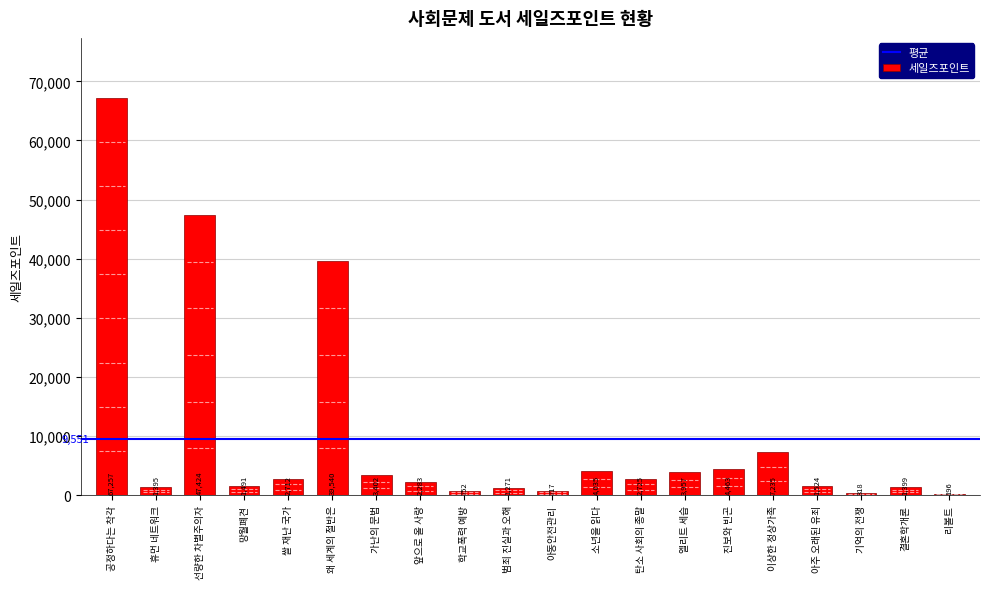

Reading right to left, extract all data points from this chart.

196	1399	318	1524	7235	4463	3957	2725	4035	717	1271	752	2283	3402	39540	2712	1491	47424	1395	67257